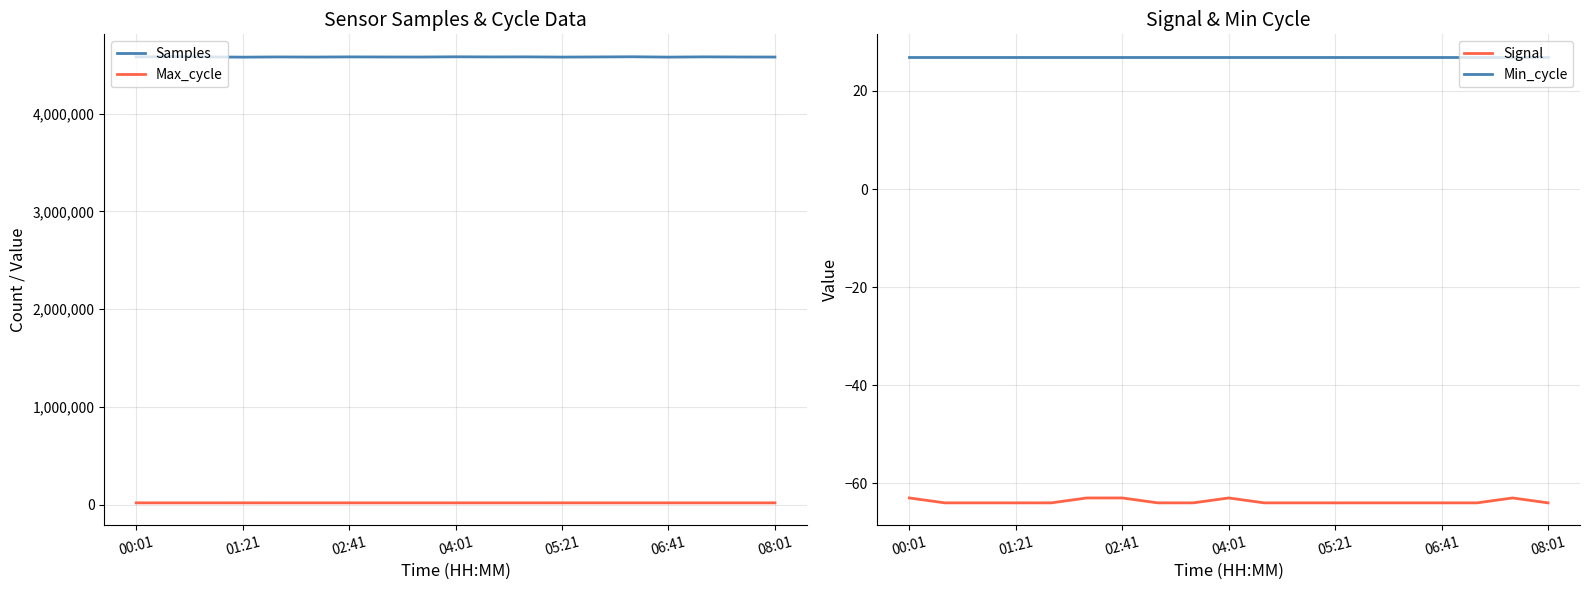

True or false: Samples and Max_cycle intersect in this chart.

False